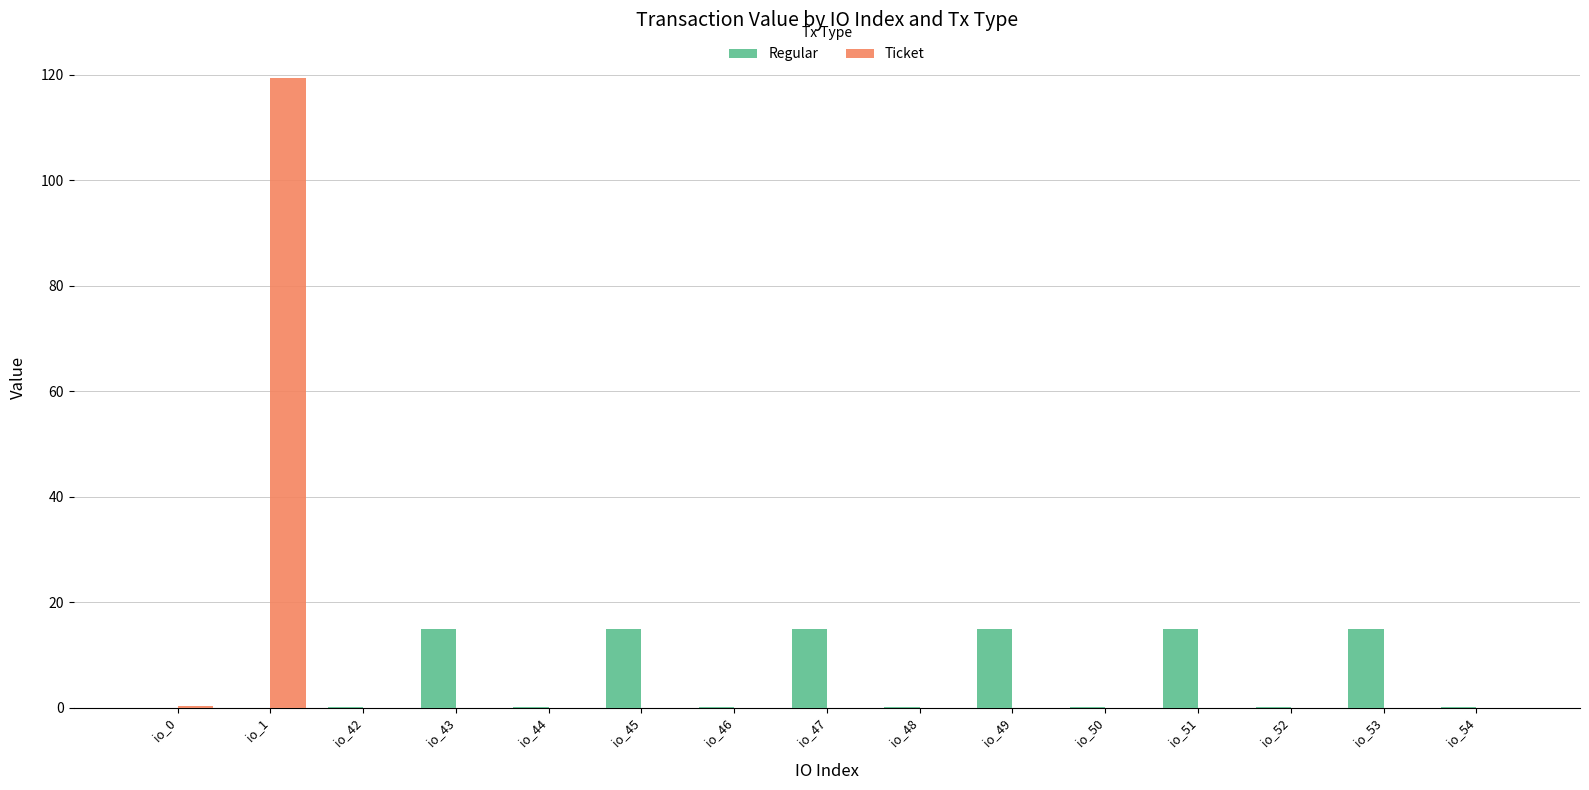

What is the sum of all Ticket values?

119.6